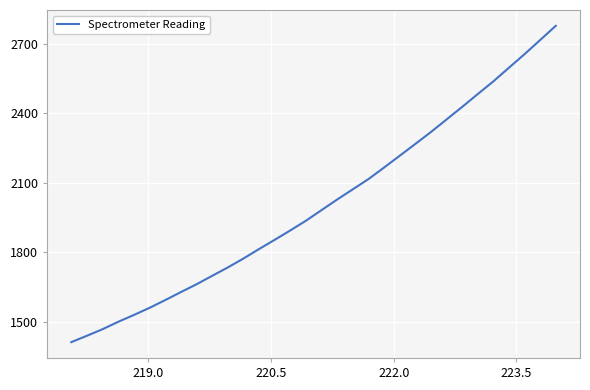

What is the greatest value displayed?

2776.7